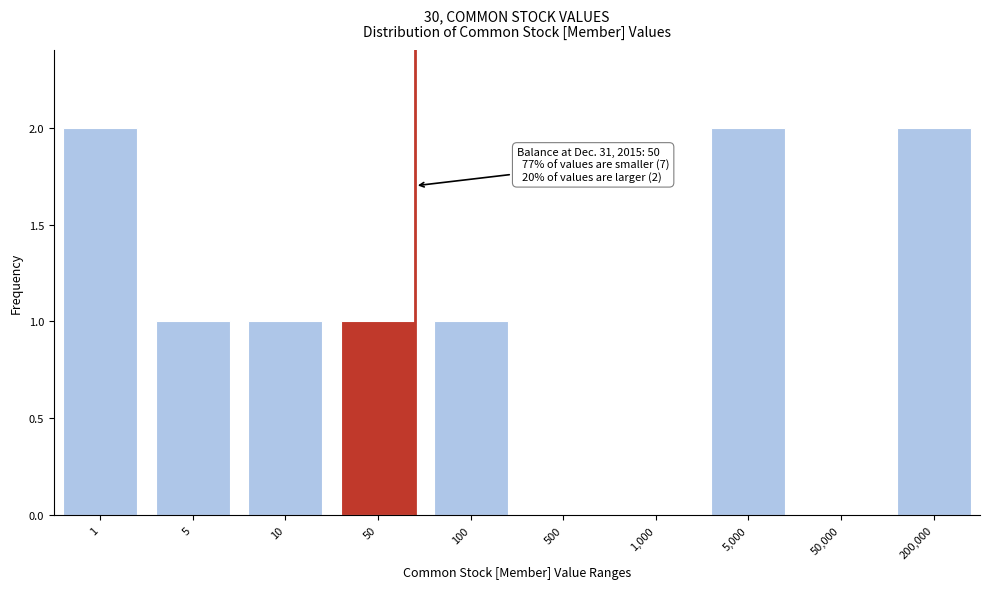

Reading right to left, list all the values displayed in this chart.

200,000=2	50,000=0	5,000=2	1,000=0	500=0	100=1	50=1	10=1	5=1	1=2